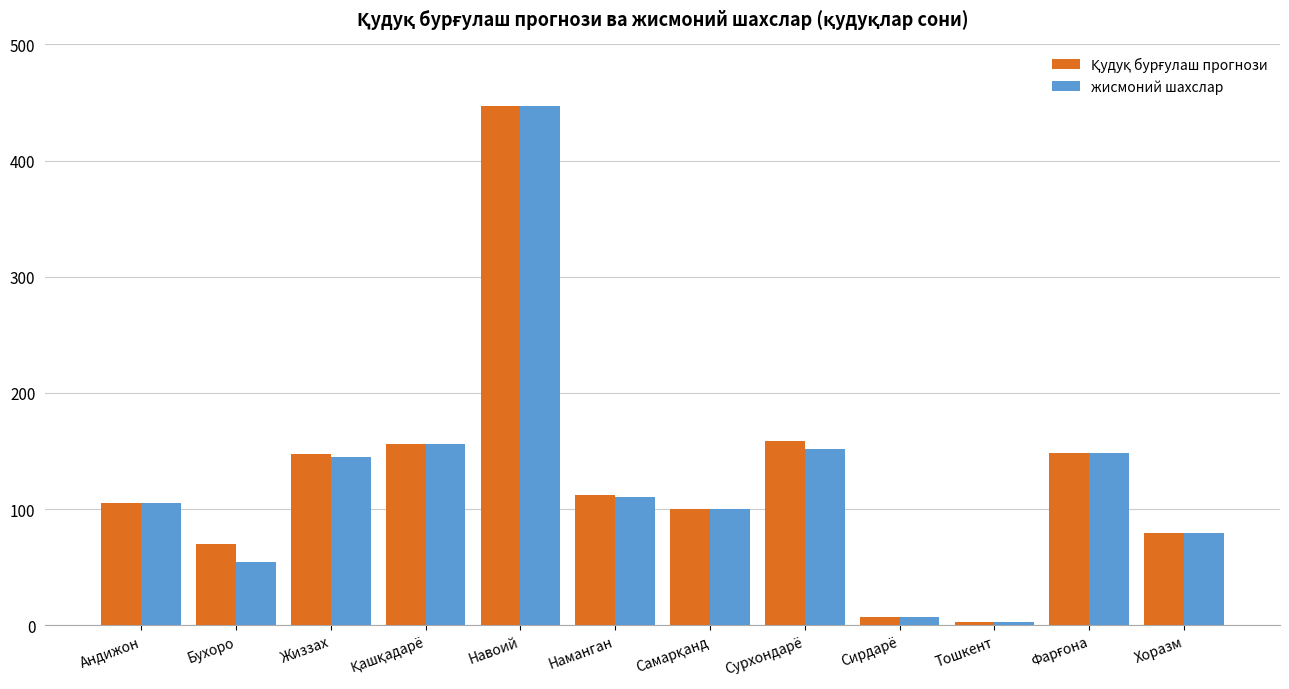

What is the difference between the maximum and minimum values in the жисмоний шахслар series?

444